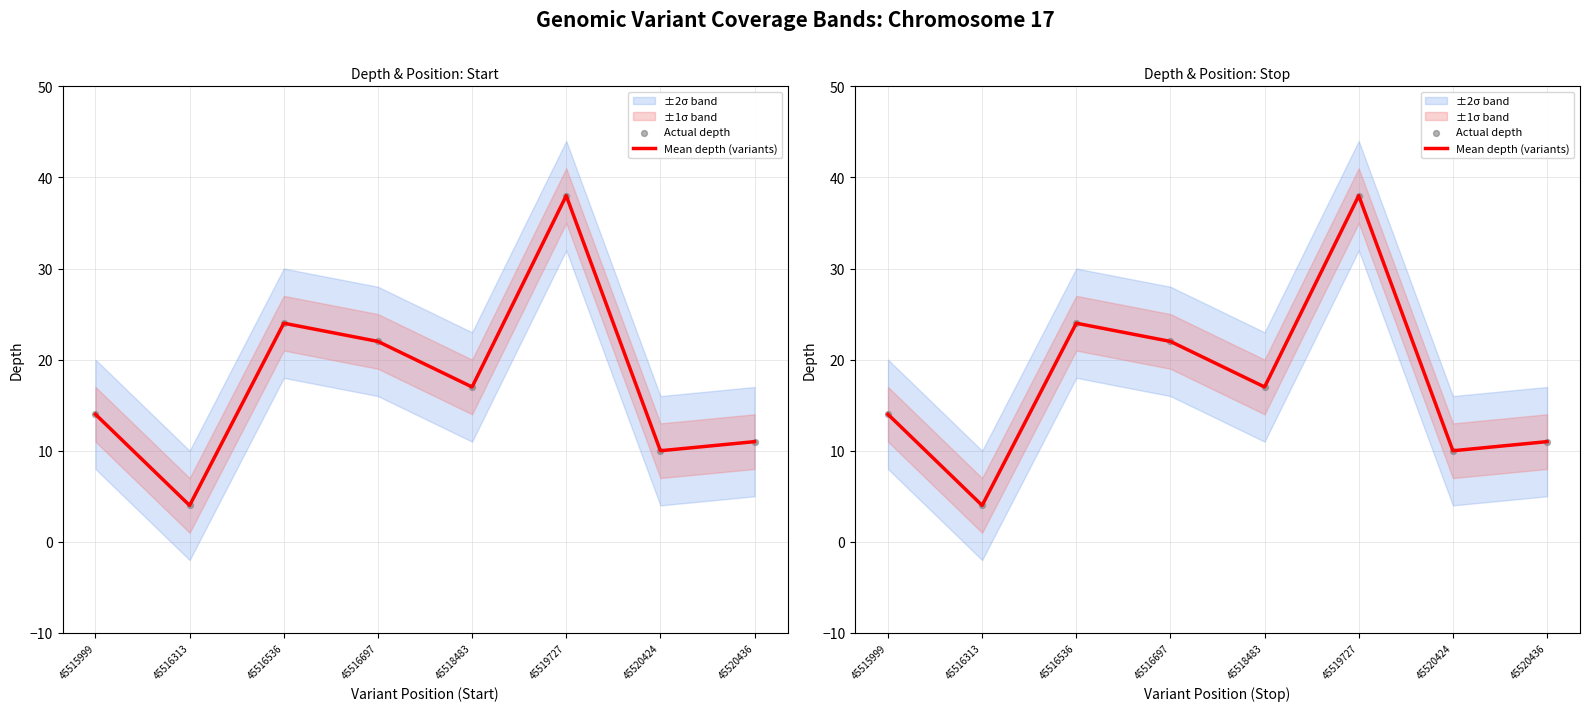

What is the total value across all series at 45515999?

28